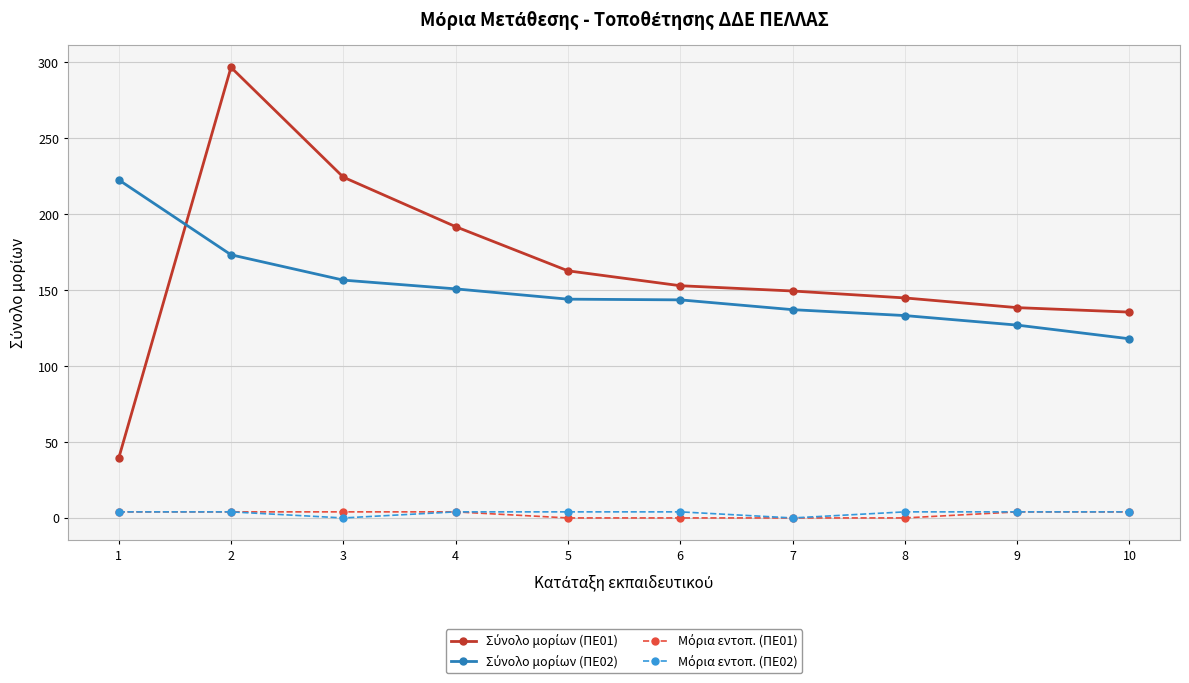

What is the maximum value shown in the chart?

296.7